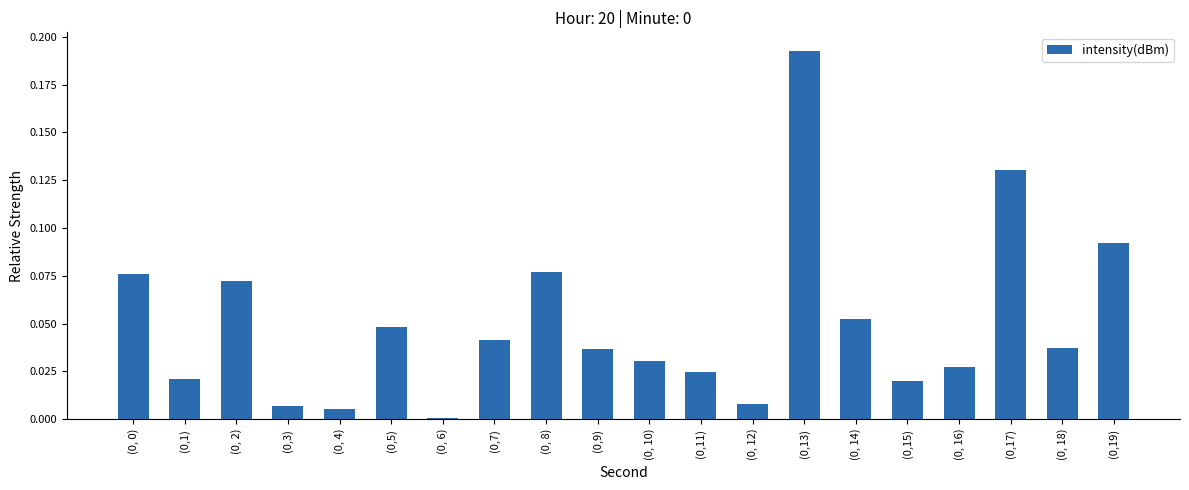

Is it true that the value at (0, 0) is 0.0?

False